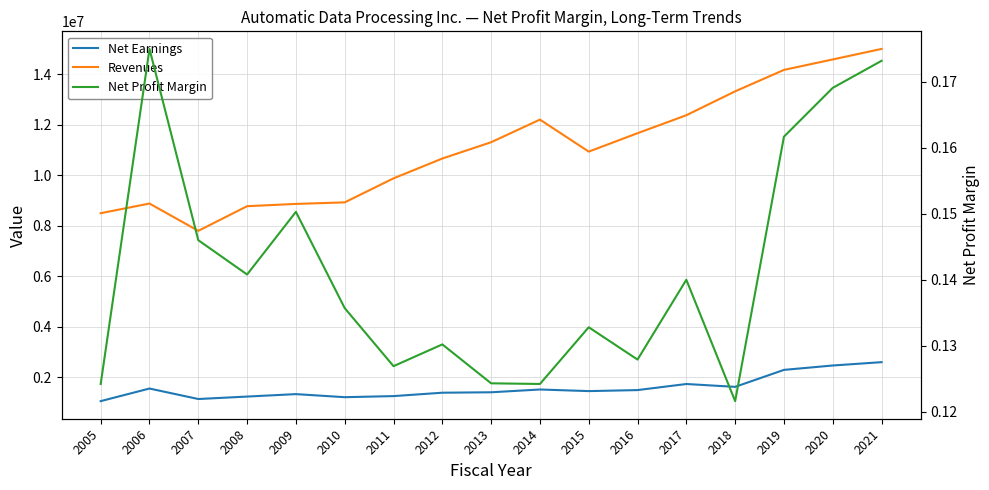

At which label does Net Earnings reach its minimum?

2005